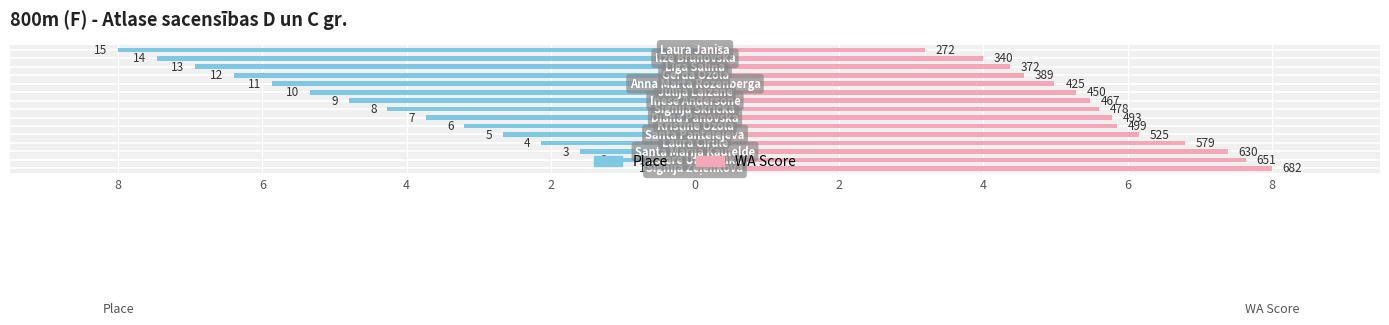

Which series has the largest total across all categories?

WA Score